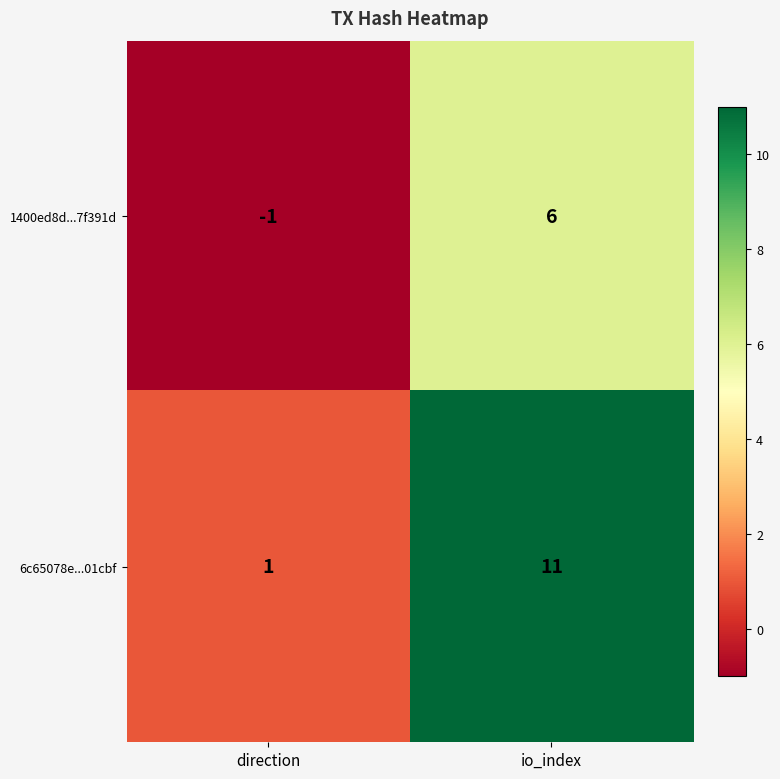

What is the sum of the 1400ed8d...7f391d values at direction and io_index?

5